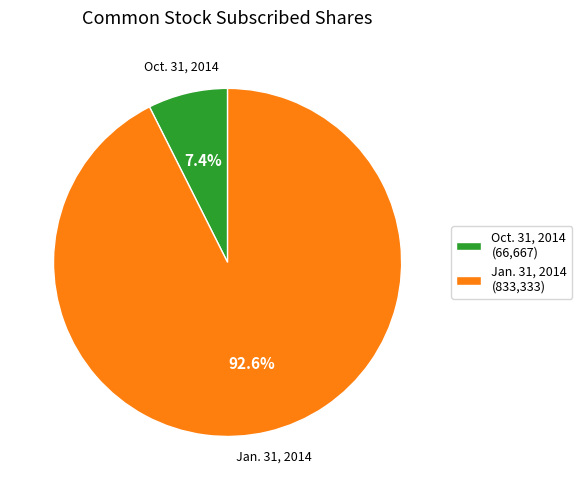

Rank the categories by value from lowest to highest.

Oct. 31, 2014 (66,667), Jan. 31, 2014 (833,333)